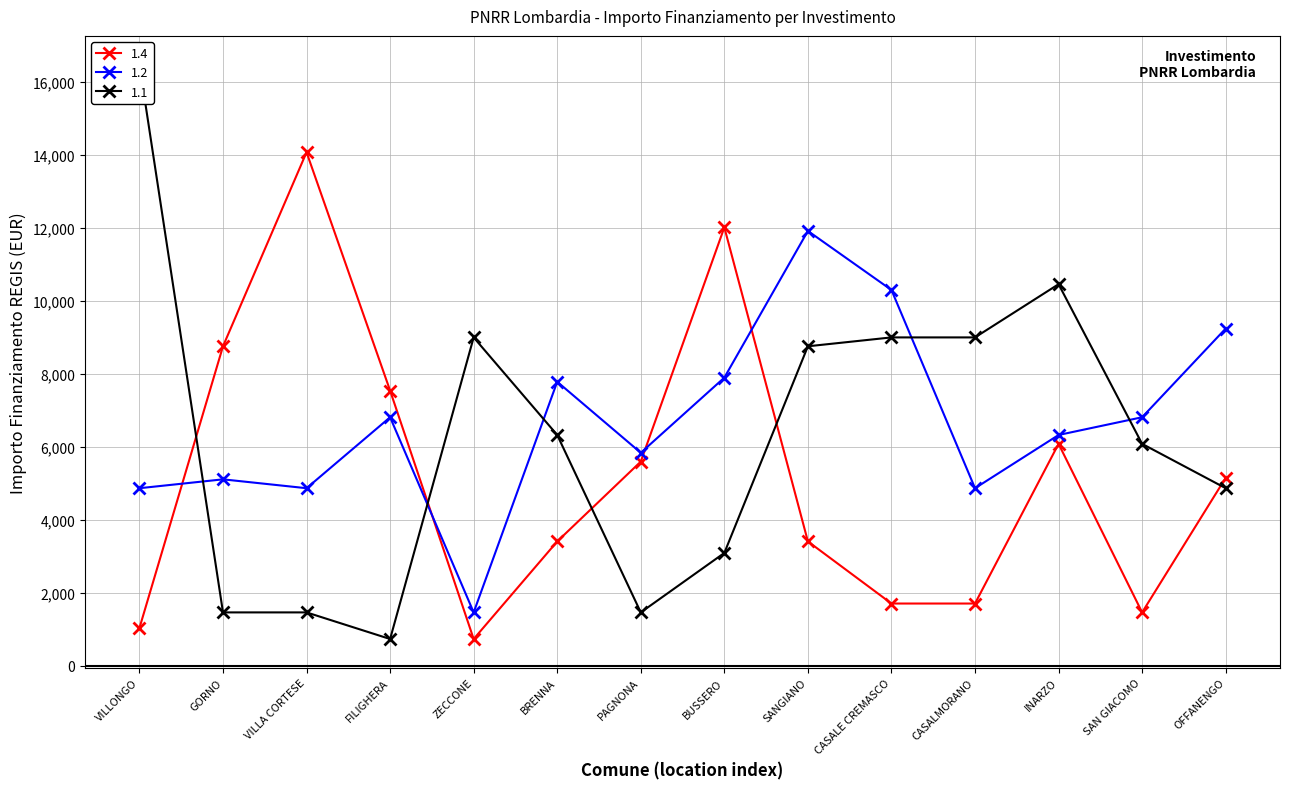

How many lines are shown in the chart?

3